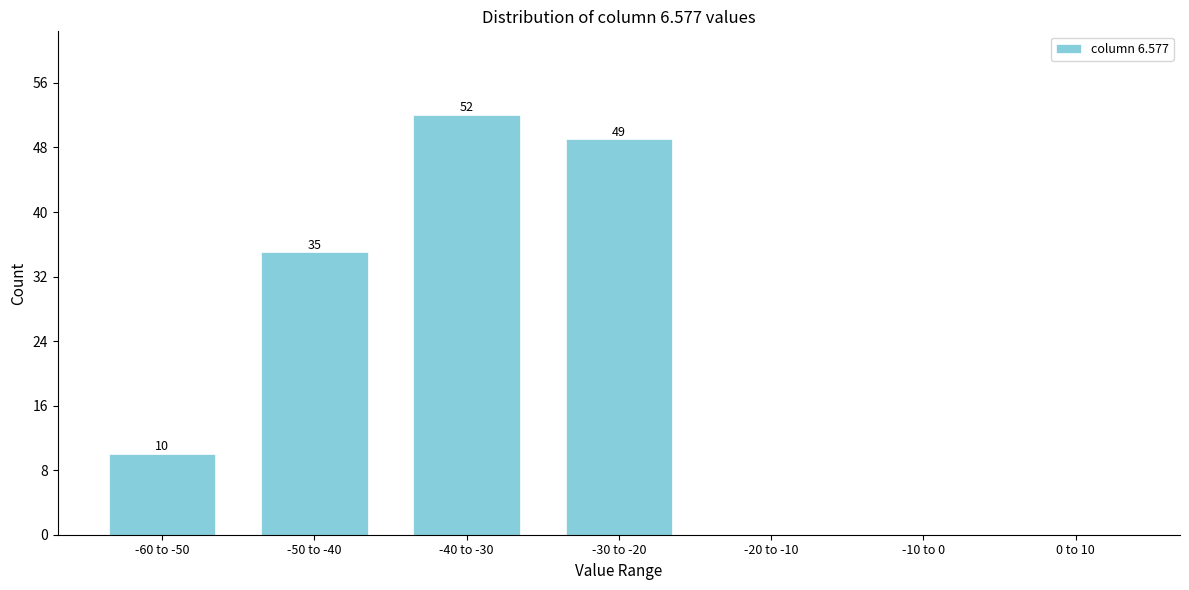

Reading right to left, transcribe all the data shown in this chart.

0 to 10=0	-10 to 0=0	-20 to -10=0	-30 to -20=49	-40 to -30=52	-50 to -40=35	-60 to -50=10